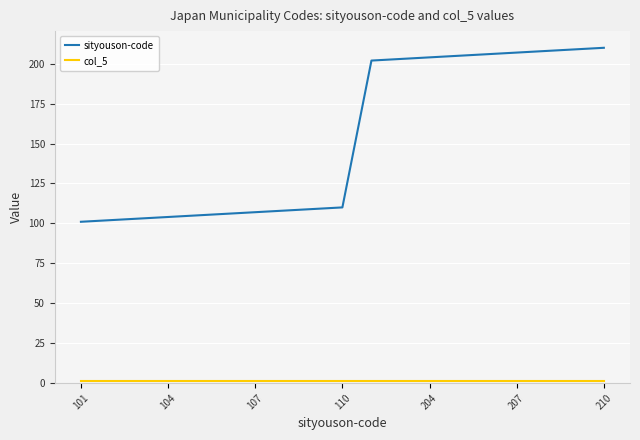

What is the minimum value for sityouson-code?

101